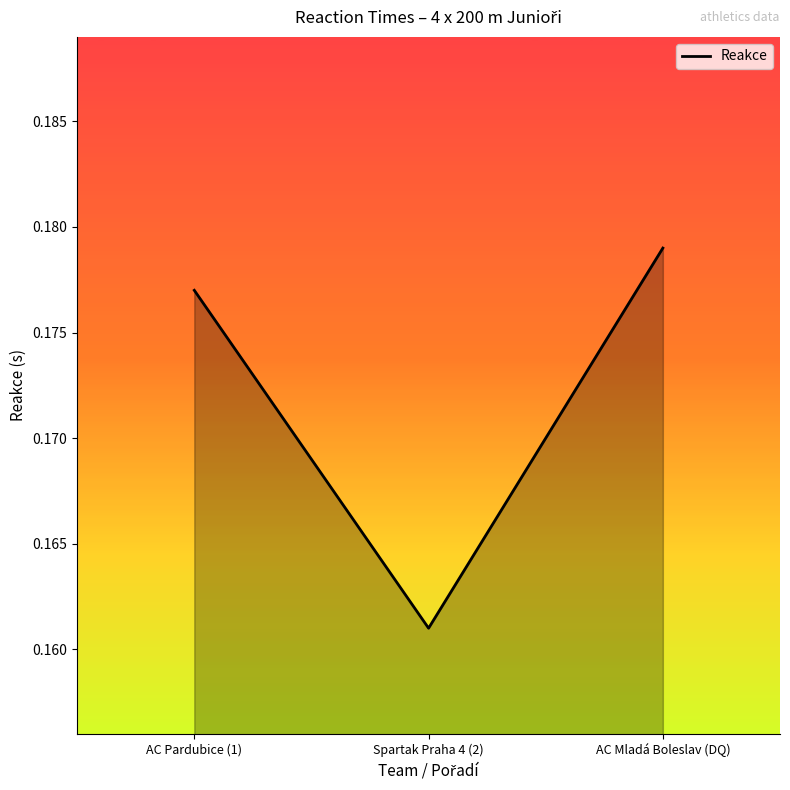

List the labels in order of value, largest first.

AC Mladá Boleslav (DQ), AC Pardubice (1), Spartak Praha 4 (2)